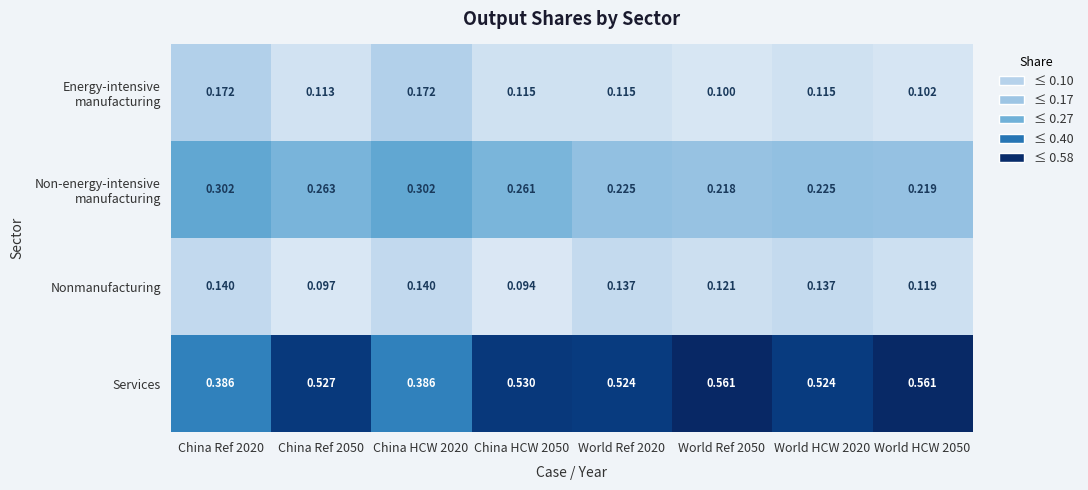

Which series has the widest spread of values?

Services